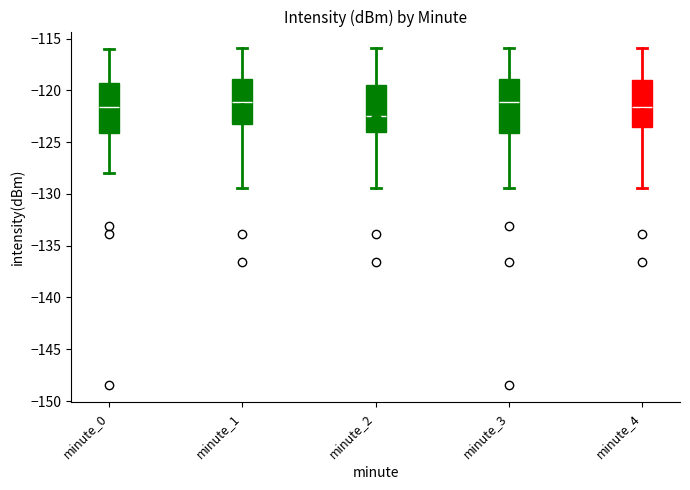

Which box's median line is the lowest?

minute_2